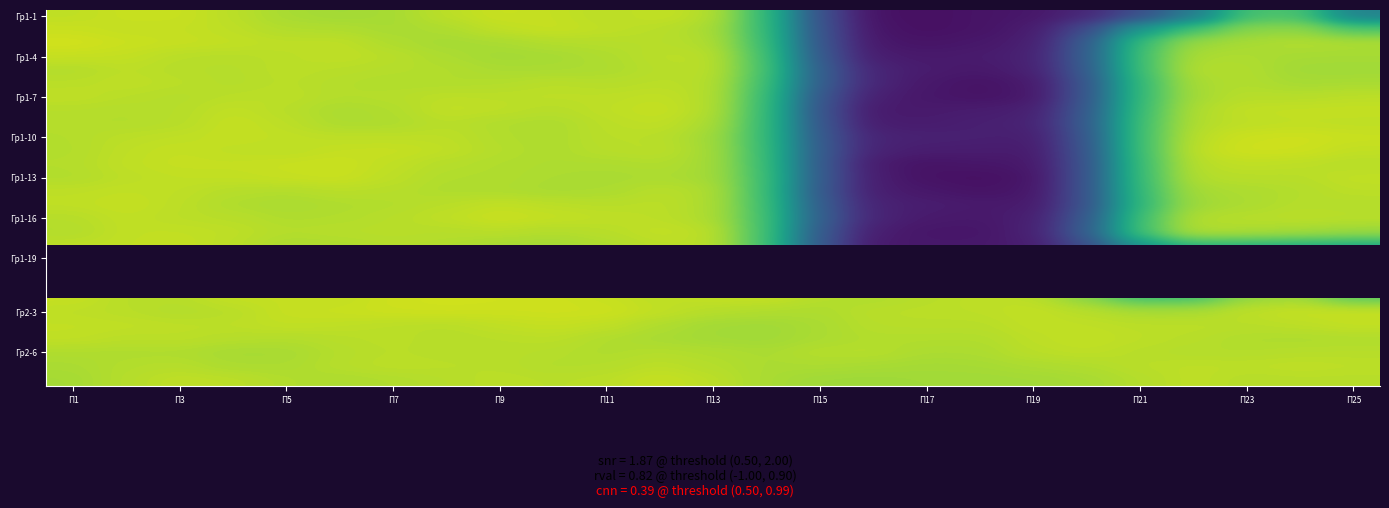

What is the maximum value shown in the chart?

1.1